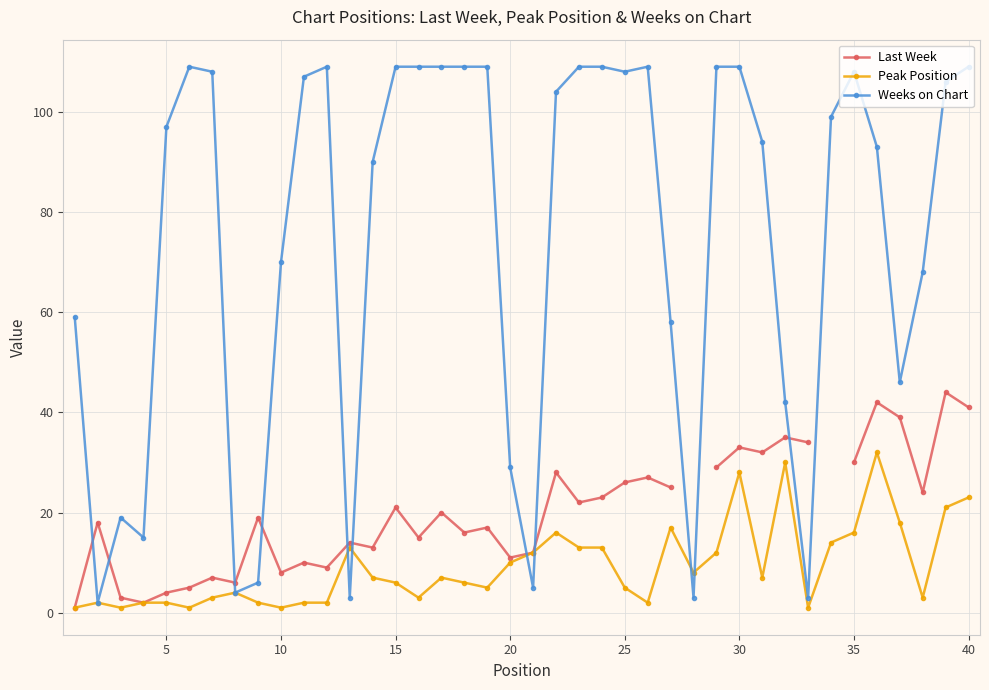

What is the highest value of the Peak Position series?

32